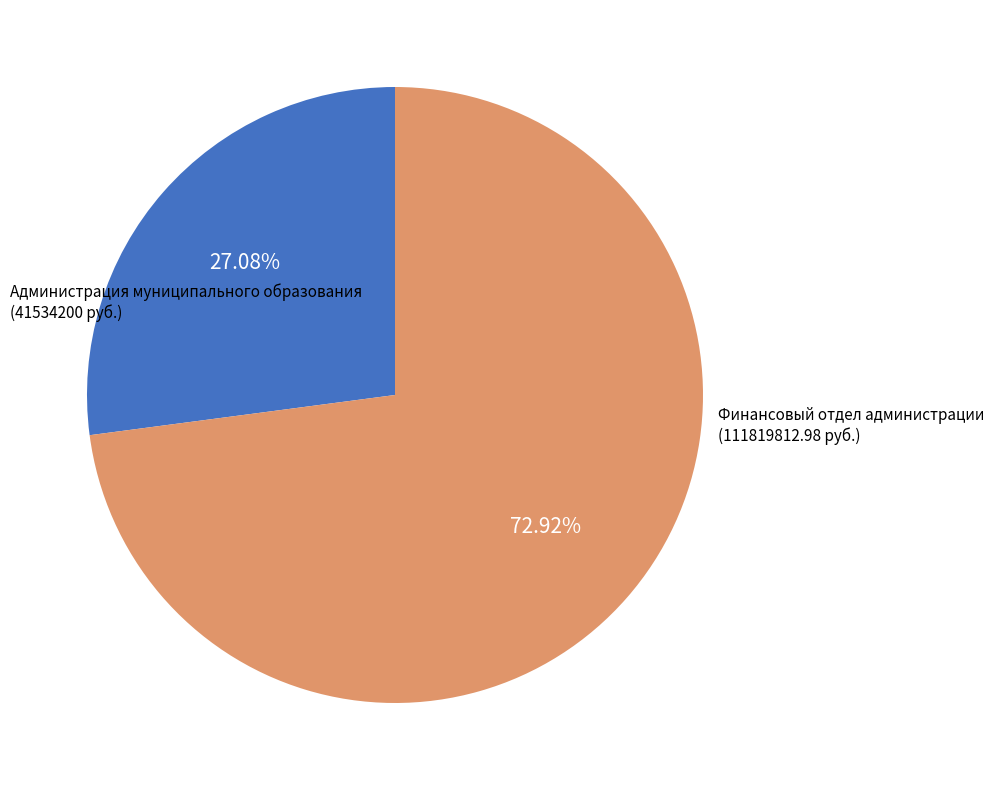

To the nearest percent, what is the difference between the largest and smallest slice percentages?

46%